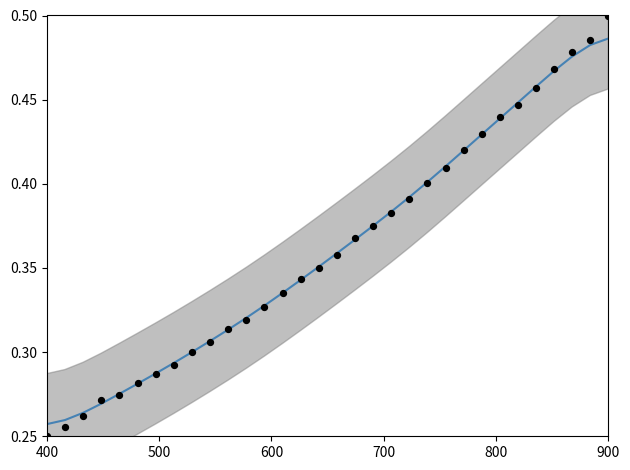

What are all the series names shown in the legend?

Smoothed, Measured